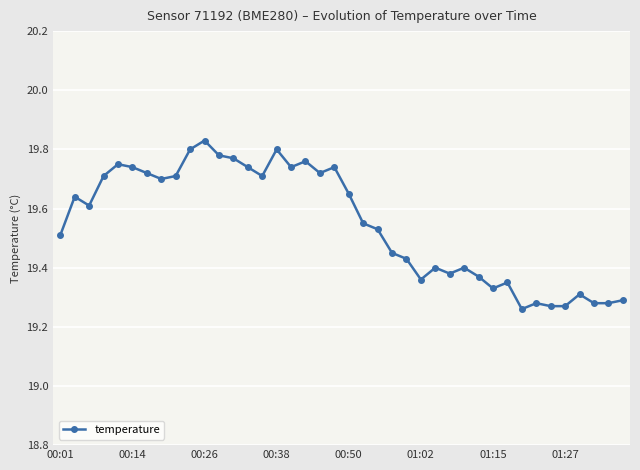

True or false: there are more than 0 points higher than both neighbors.

True